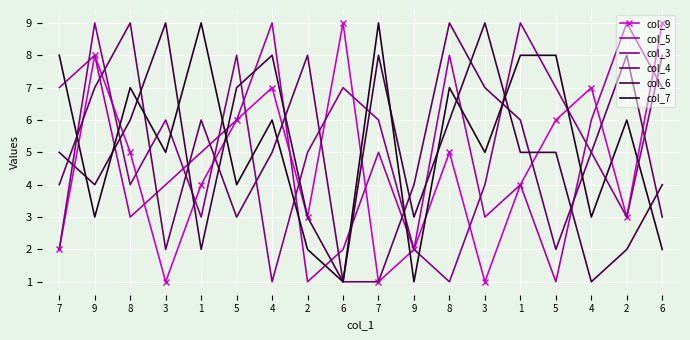

Between 6 and 2, which series saw the biggest shift?

col_5